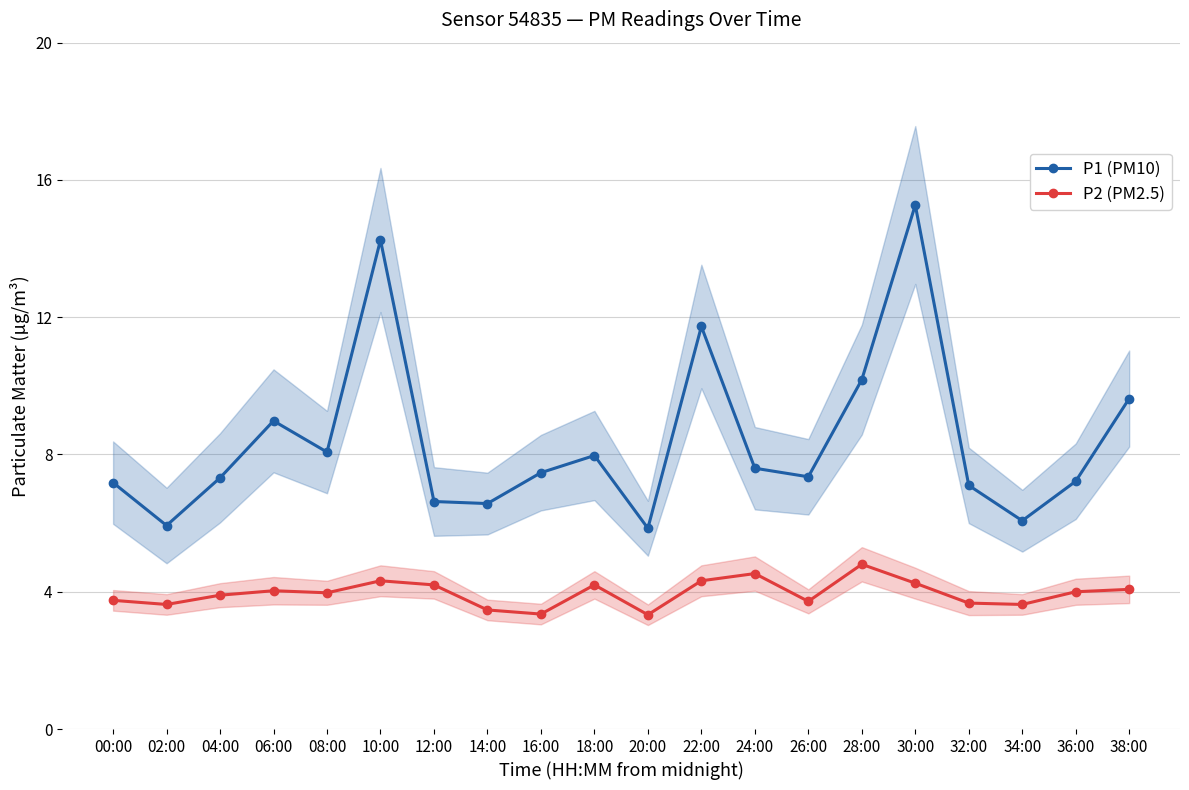

Which series changed the most between 04:00 and 24:00?

P2 (PM2.5)